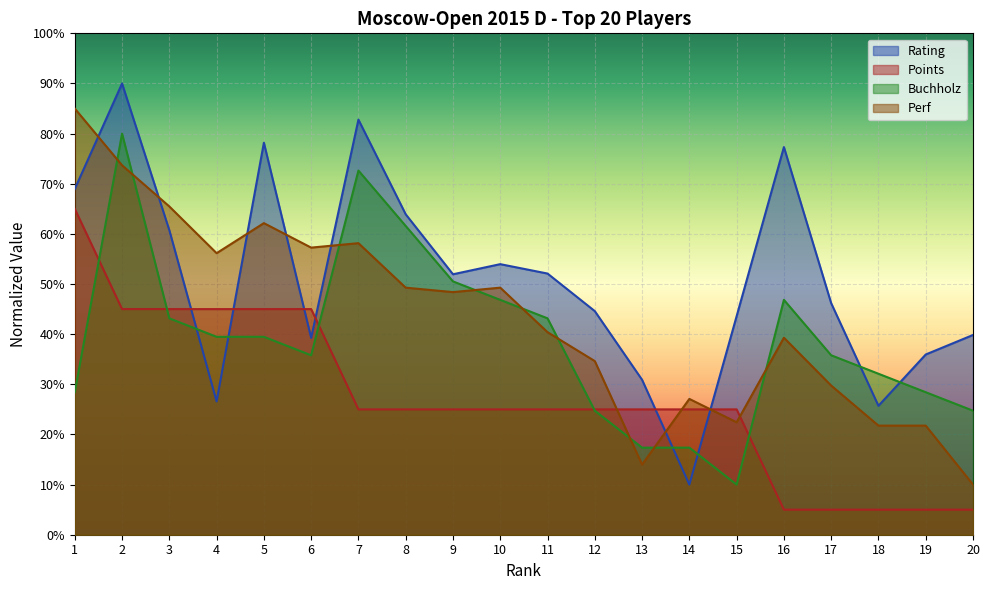

What is the approximate value of Perf at 20?

10.0